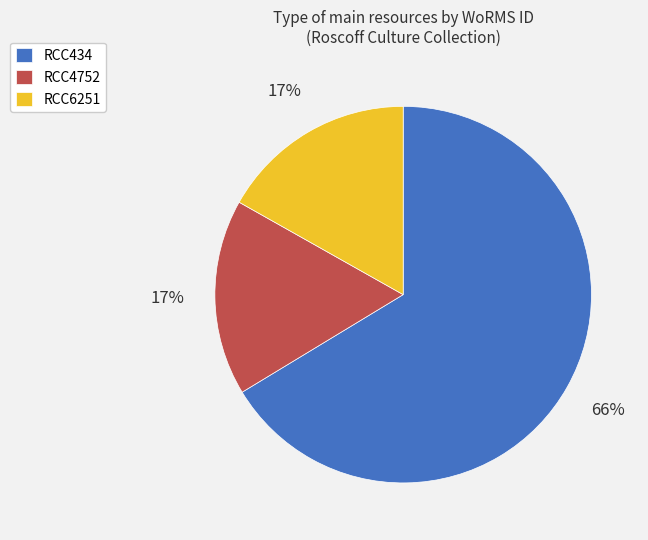

To the nearest percent, what percentage of the pie is RCC434?

66%